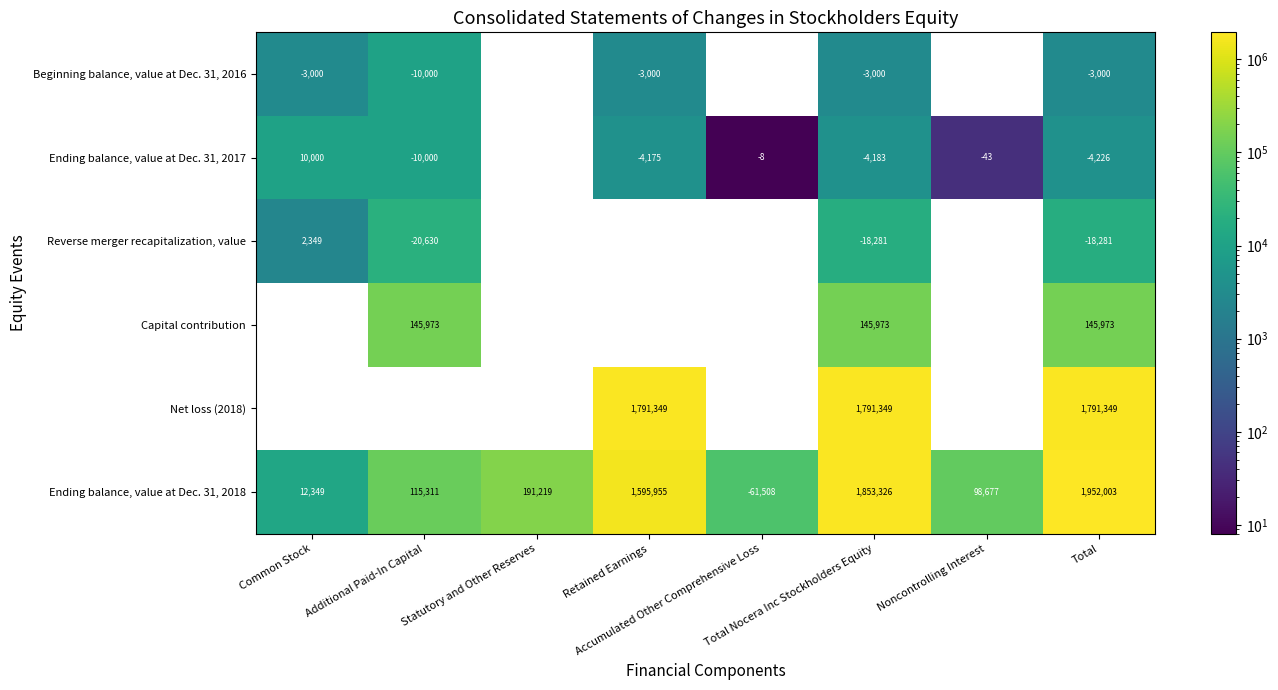

What is the highest value of the Ending balance, value at Dec. 31, 2018 series?

1952003